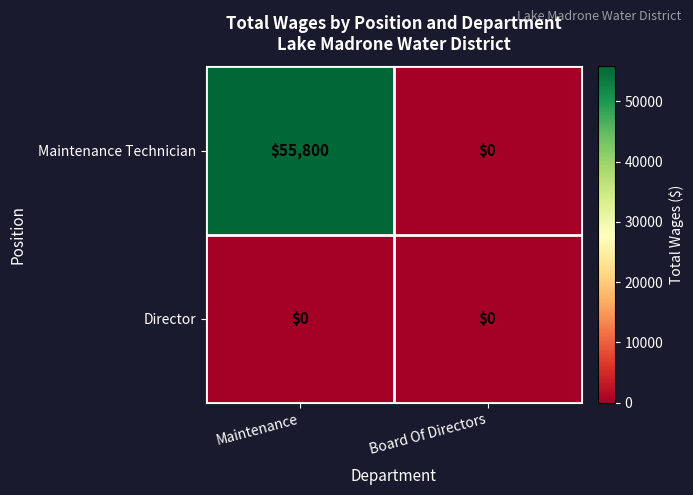

Which series has the widest spread of values?

Maintenance Technician